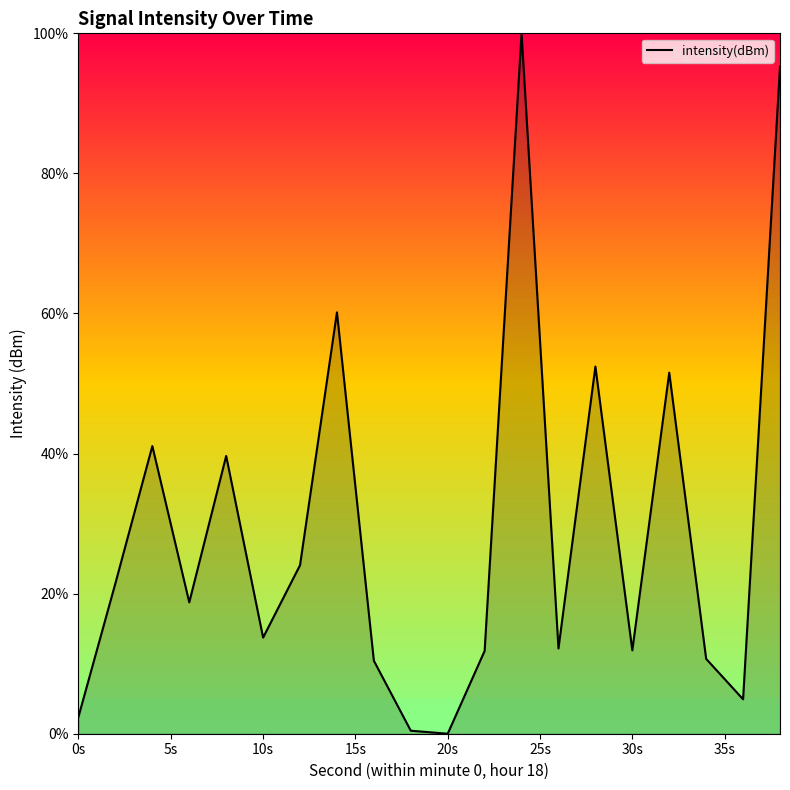

What is the greatest value displayed?

100.0